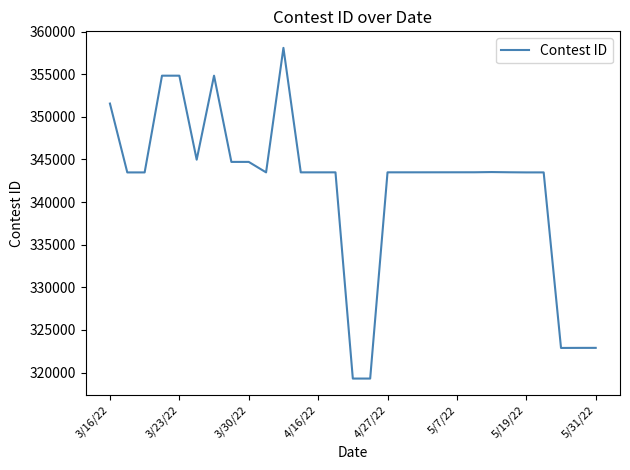

What is the difference between the maximum and minimum values?

38800